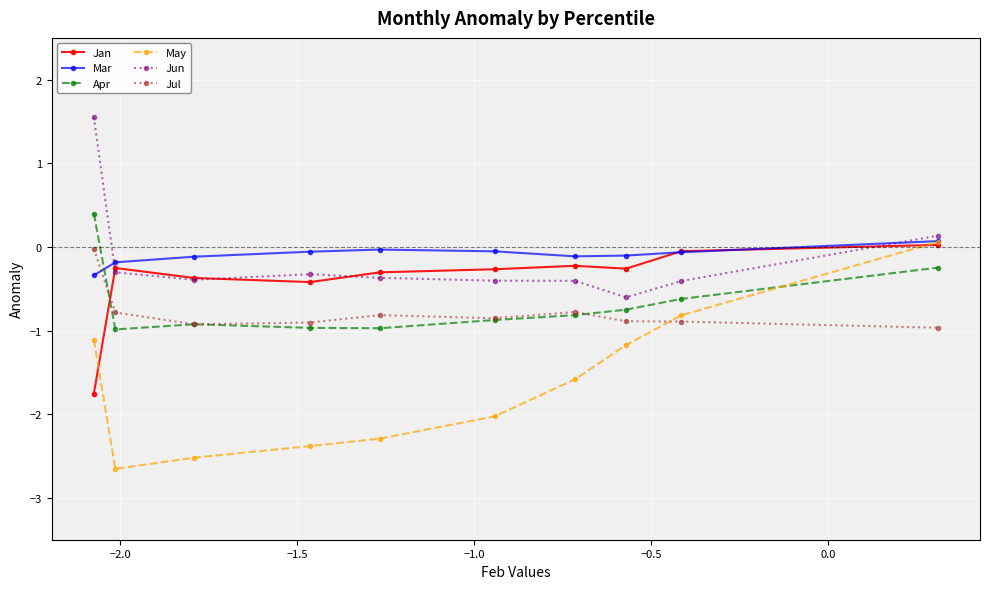

What is the minimum value shown in the chart?

-2.7